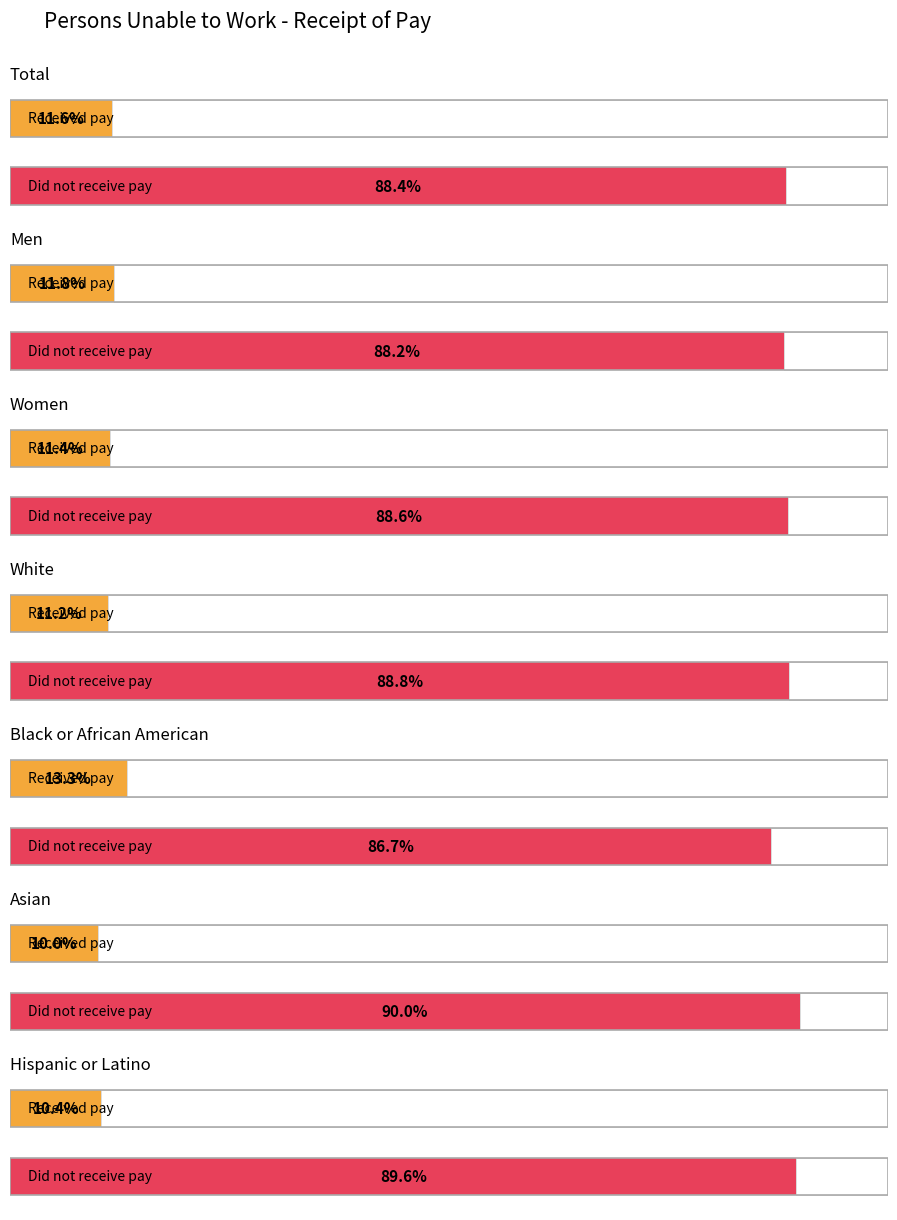

What is the difference between the maximum and second lowest values in the Did not receive pay series?

1.8